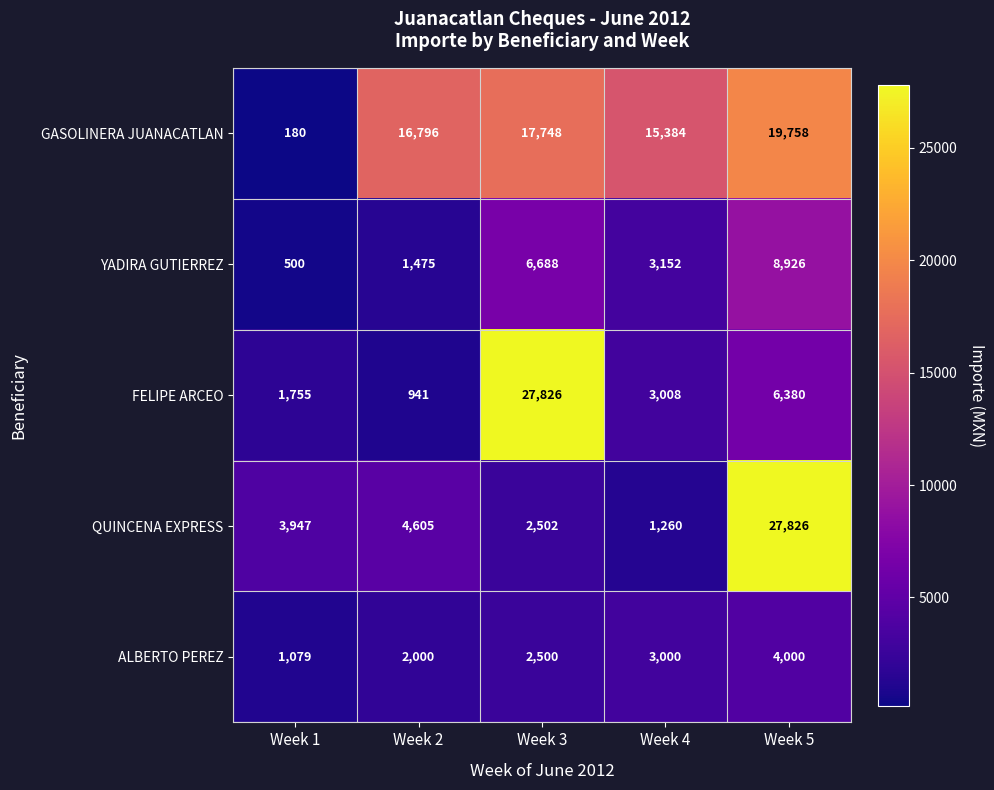

What is the total value across all series at Week 5?

66890